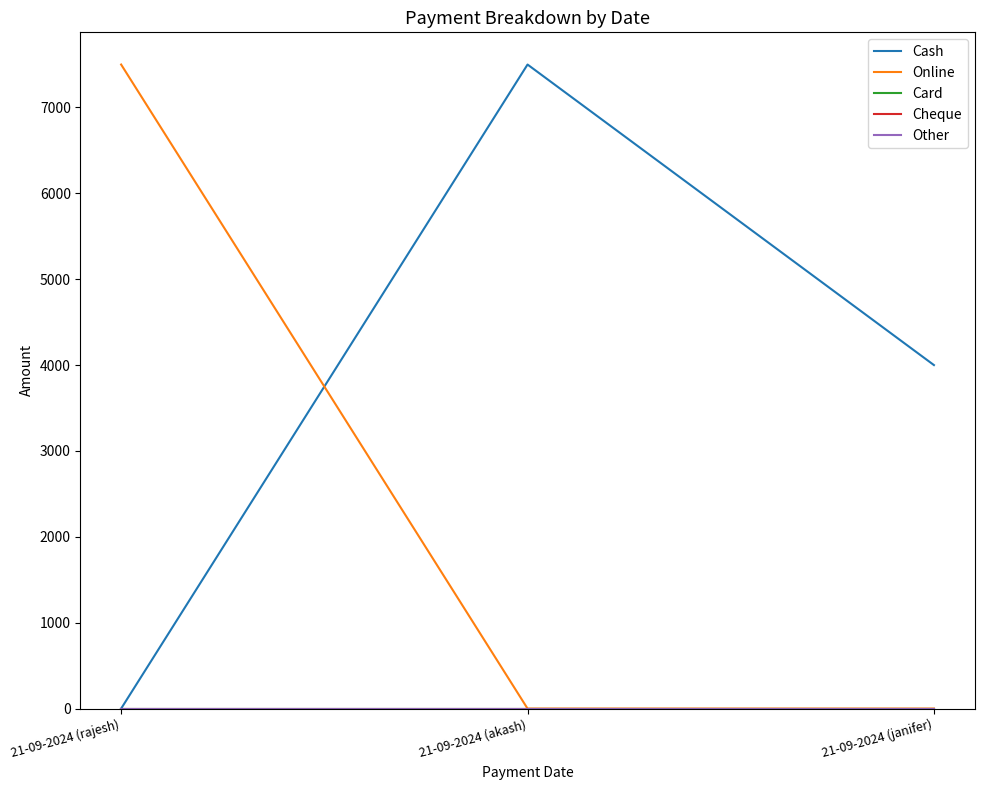

Does the chart display data point markers on the line(s)?

No